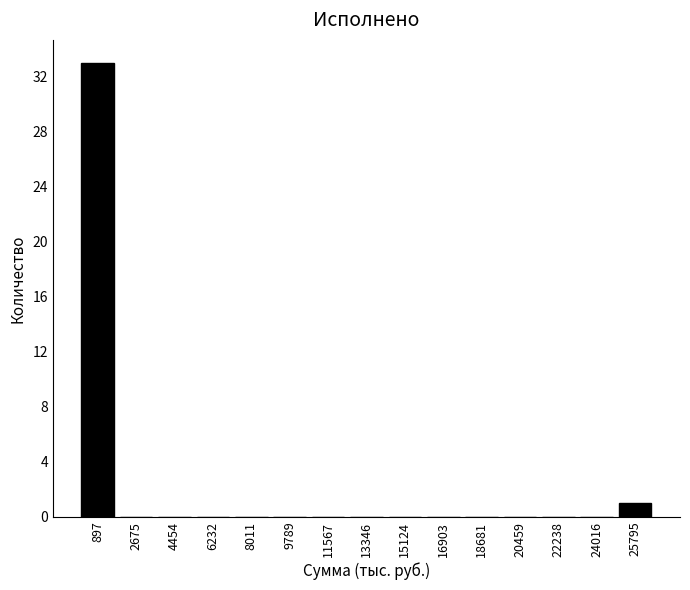

Reading left to right, list every bar in this chart as the range it spans on the x-axis followed by its height. Neither the bar edges nor the heights are printed on the chart, so give them approximately, as read against the axes.

0 to 1800: 33
1800 to 3600: 0
3600 to 5400: 0
5400 to 7200: 0
7200 to 8800: 0
8800 to 10600: 0
10600 to 12400: 0
12400 to 14200: 0
14200 to 16000: 0
16000 to 17800: 0
17800 to 19600: 0
19600 to 21400: 0
21400 to 23200: 0
23200 to 25000: 0
25000 to 26600: 1